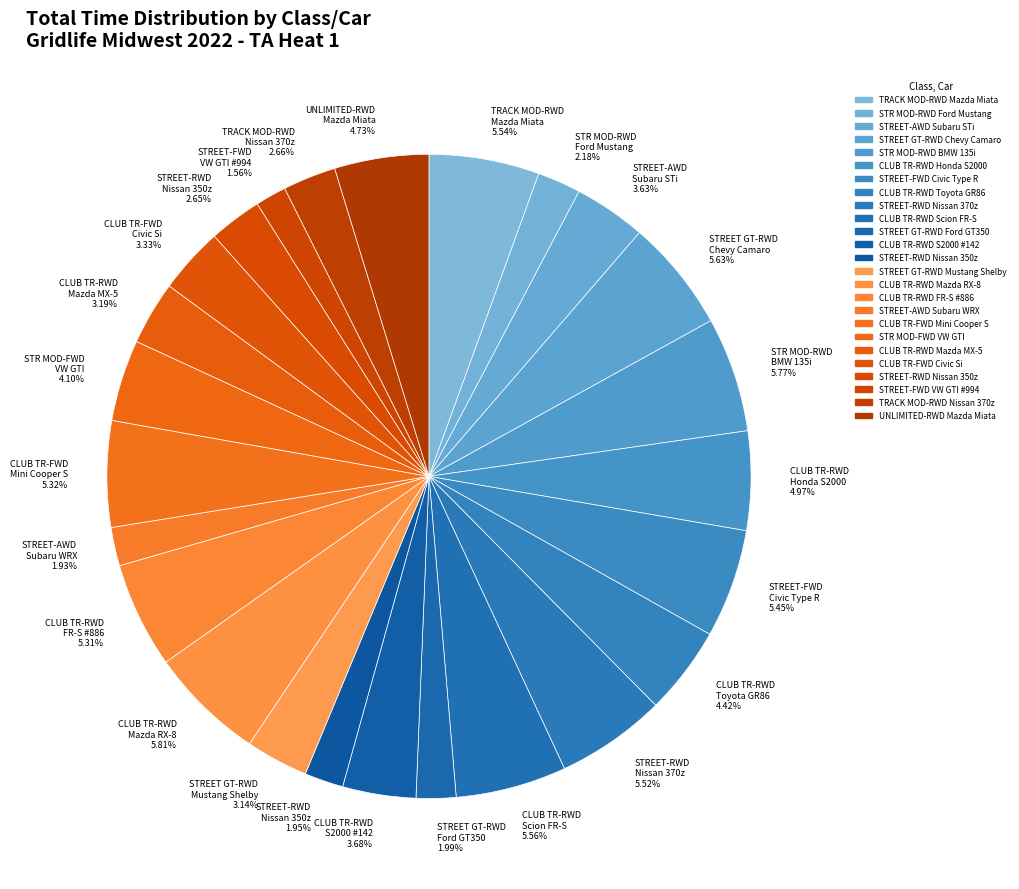

Is the sum of STREET-FWD Civic Type R 5.45% and STREET-RWD Nissan 350z 1.95% greater than half?

No